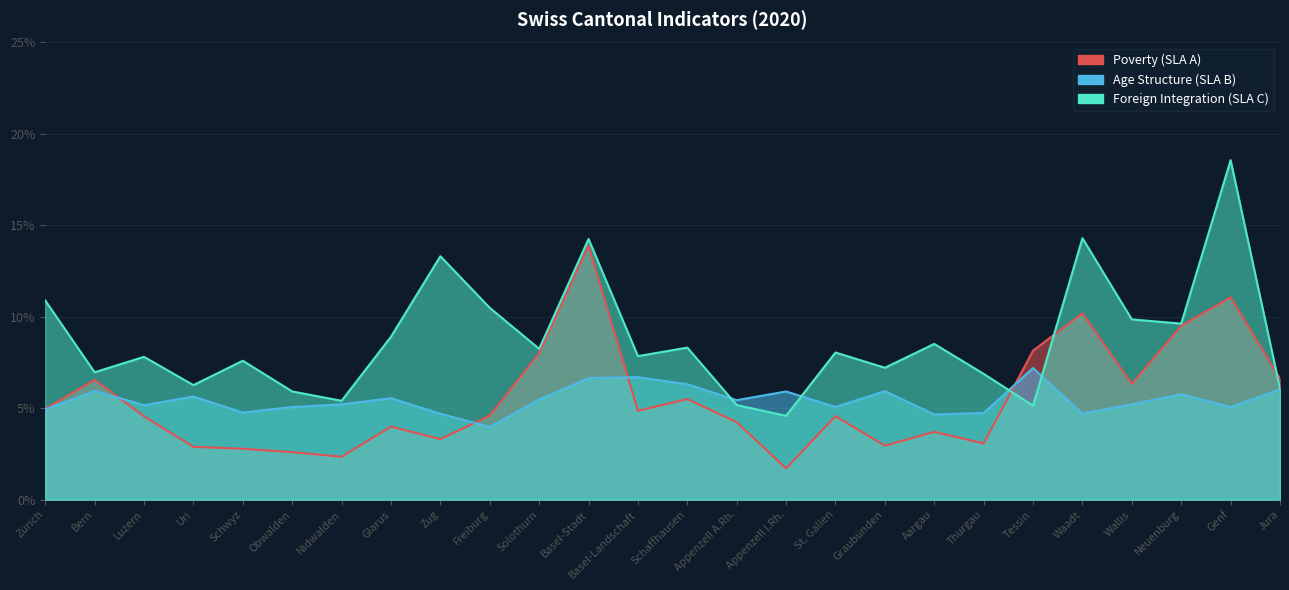

How many intersections are there between Foreign Integration (SLA C) and Poverty (SLA A)?

3